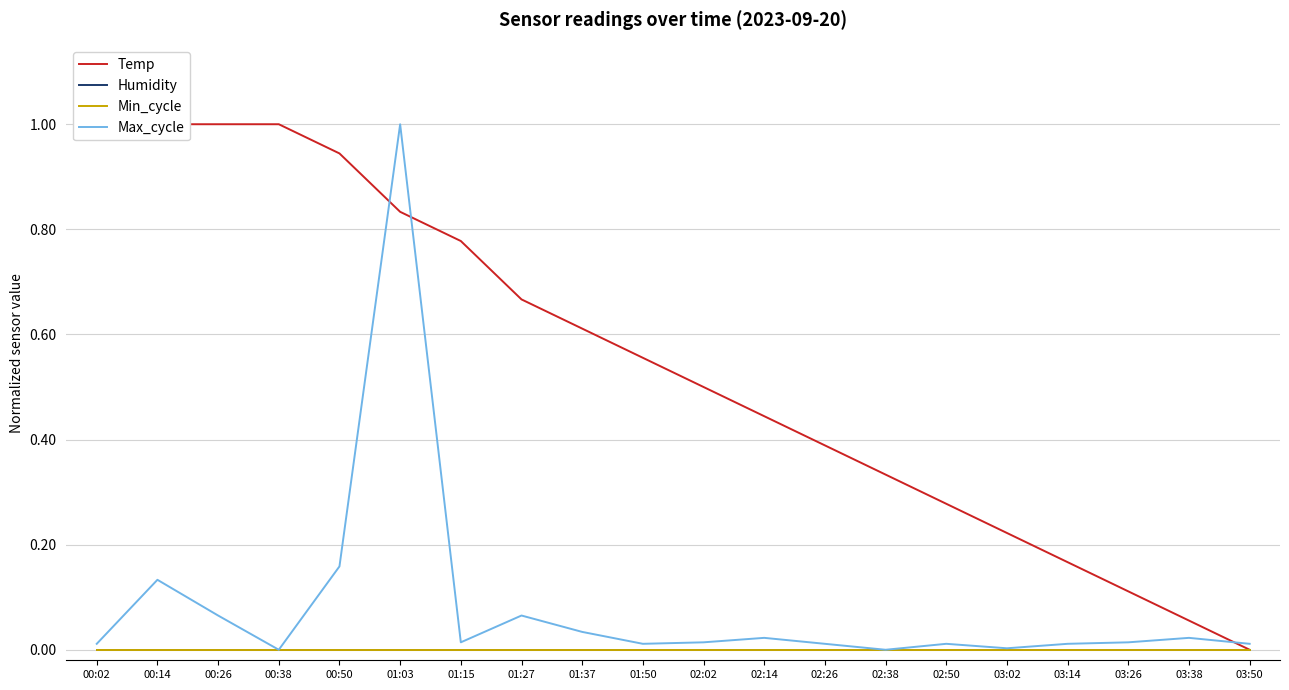

True or false: Humidity has more than 2 interior local peaks.

False